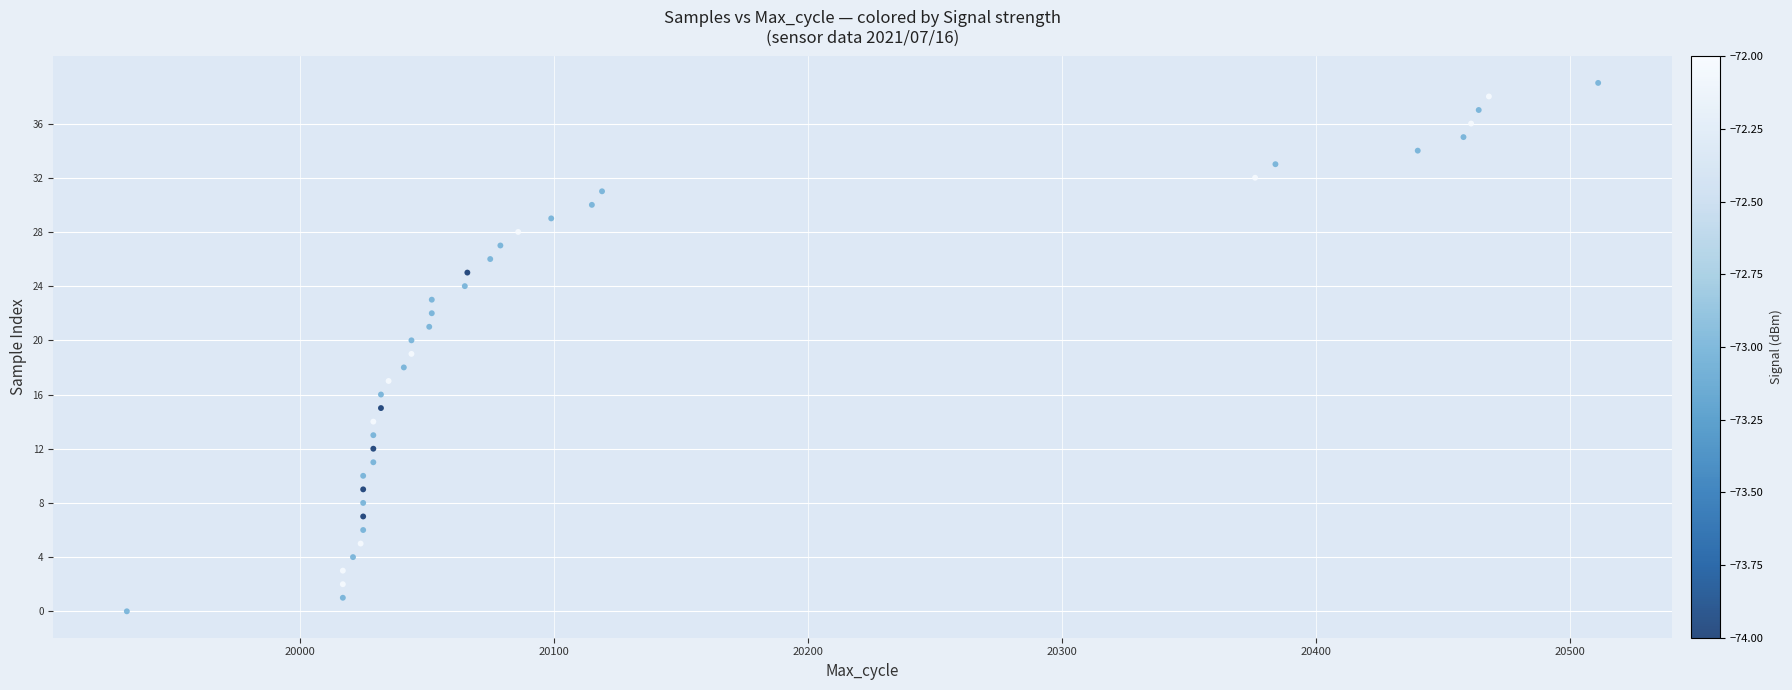

What is the range of X values (max minus min)?

579